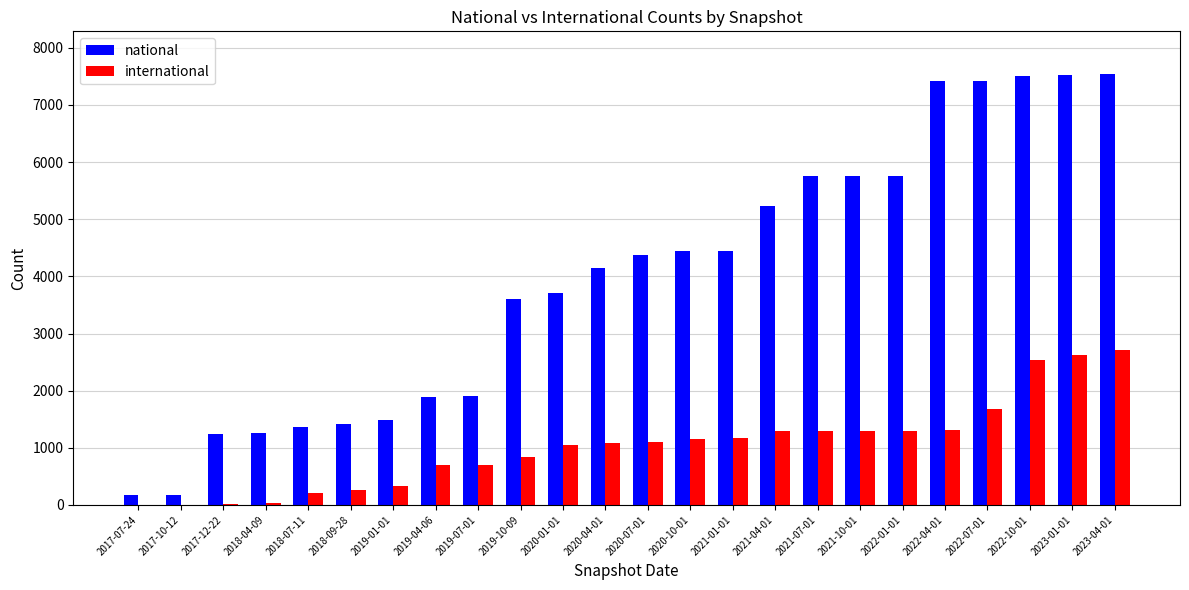

What is the sum of the international values at 2021-01-01 and 2017-10-12?

1179